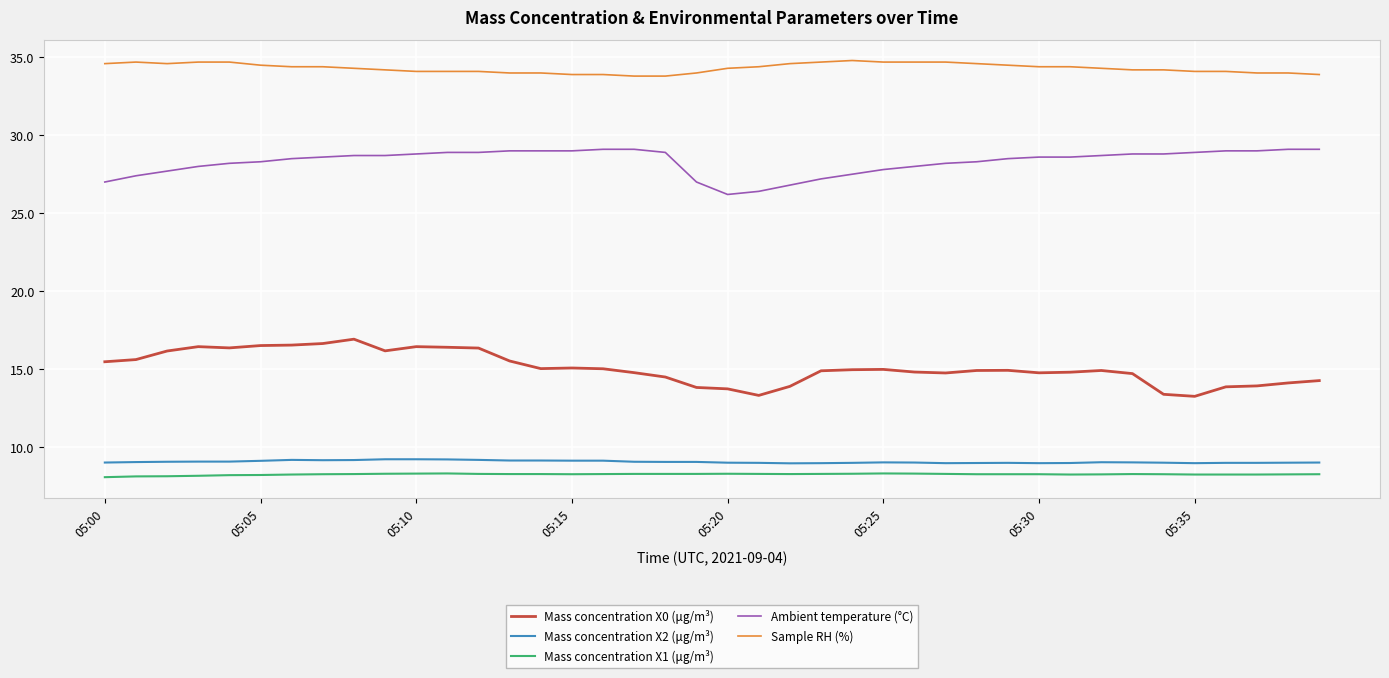

Rank the series by their maximum value, from lowest to highest.

Mass concentration X1 (μg/m³), Mass concentration X2 (μg/m³), Mass concentration X0 (μg/m³), Ambient temperature (°C), Sample RH (%)